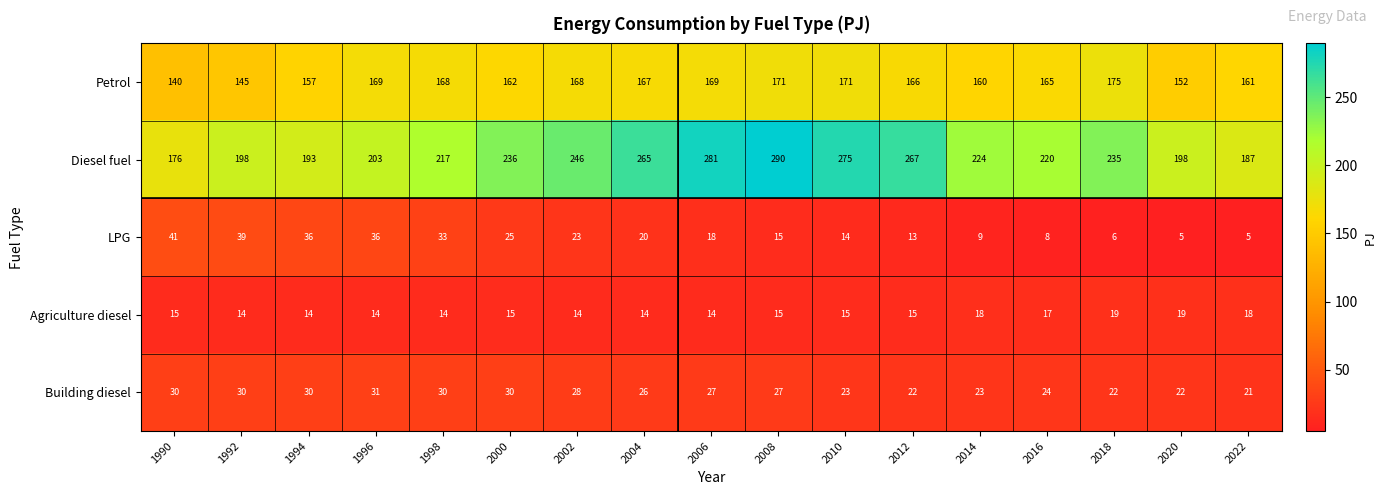

Which series changed the most between 2010 and 2014?

Diesel fuel